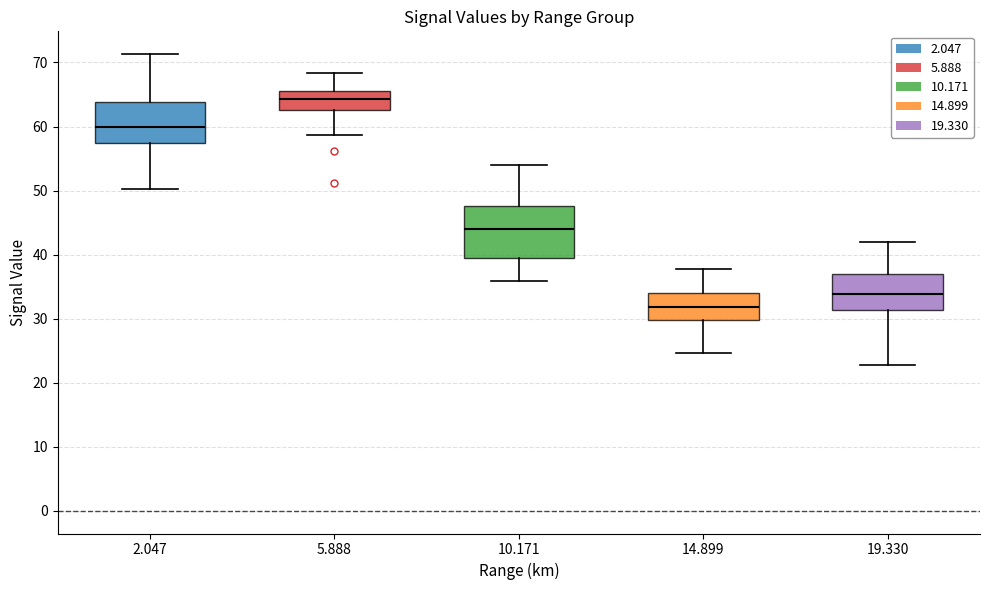

Reading left to right, transcribe this box plot: for each box, give where its median line is, the range the box spans, and where its two whiskers end, as read against the y-axis. The values are not printed on the chart, so give them approximately, as read against the axis.

2.047: median 60, box 57 to 64, whiskers 50 to 71
5.888: median 64, box 63 to 66, whiskers 59 to 68
10.171: median 44, box 39 to 48, whiskers 36 to 54
14.899: median 32, box 30 to 34, whiskers 25 to 38
19.330: median 34, box 31 to 37, whiskers 23 to 42